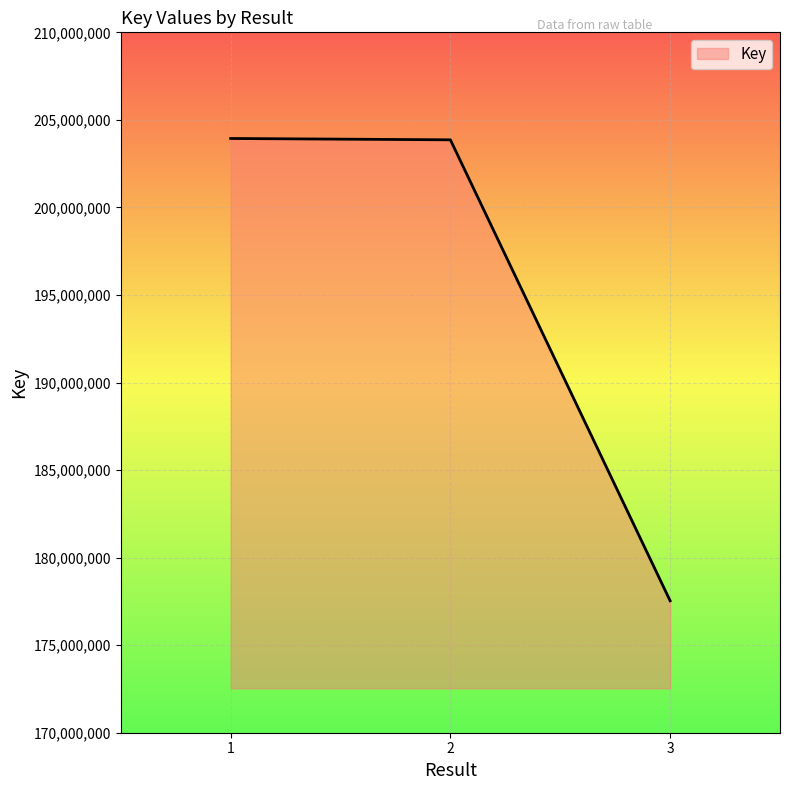

True or false: the data shows 43239960 at 3.

False